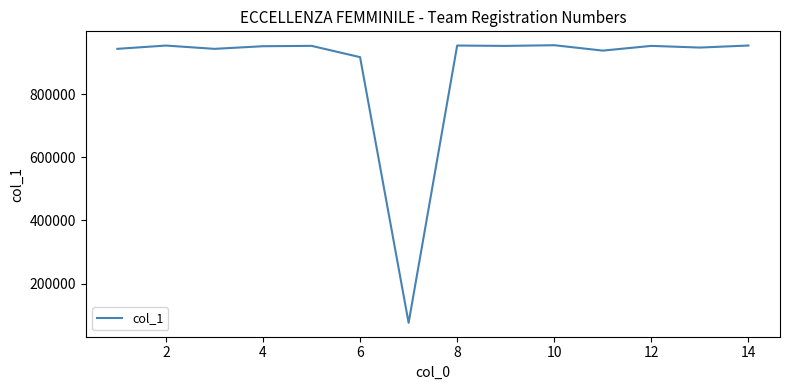

What is the minimum value shown in the chart?

75828